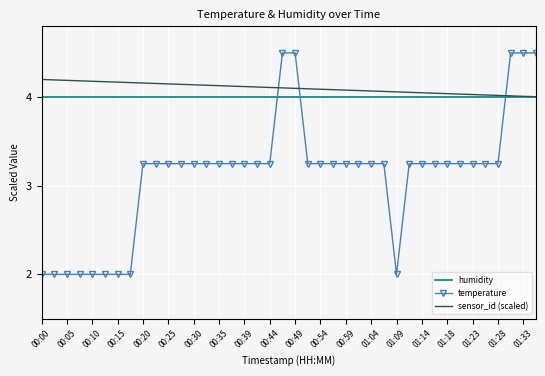

What is the minimum value for temperature?

2.0